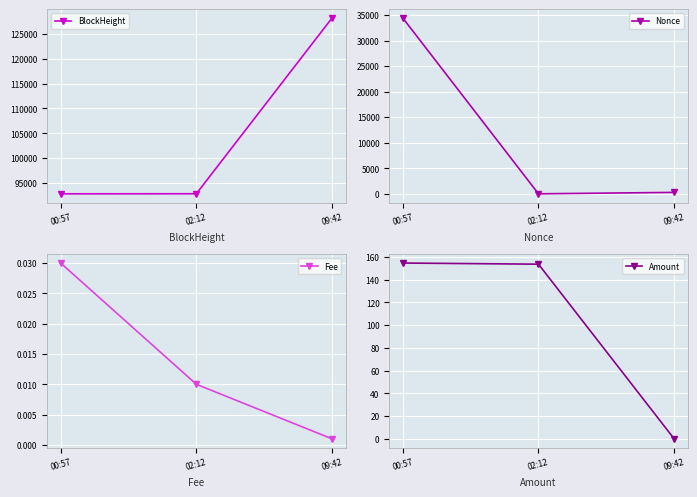

What position from the right is 09:42?

1